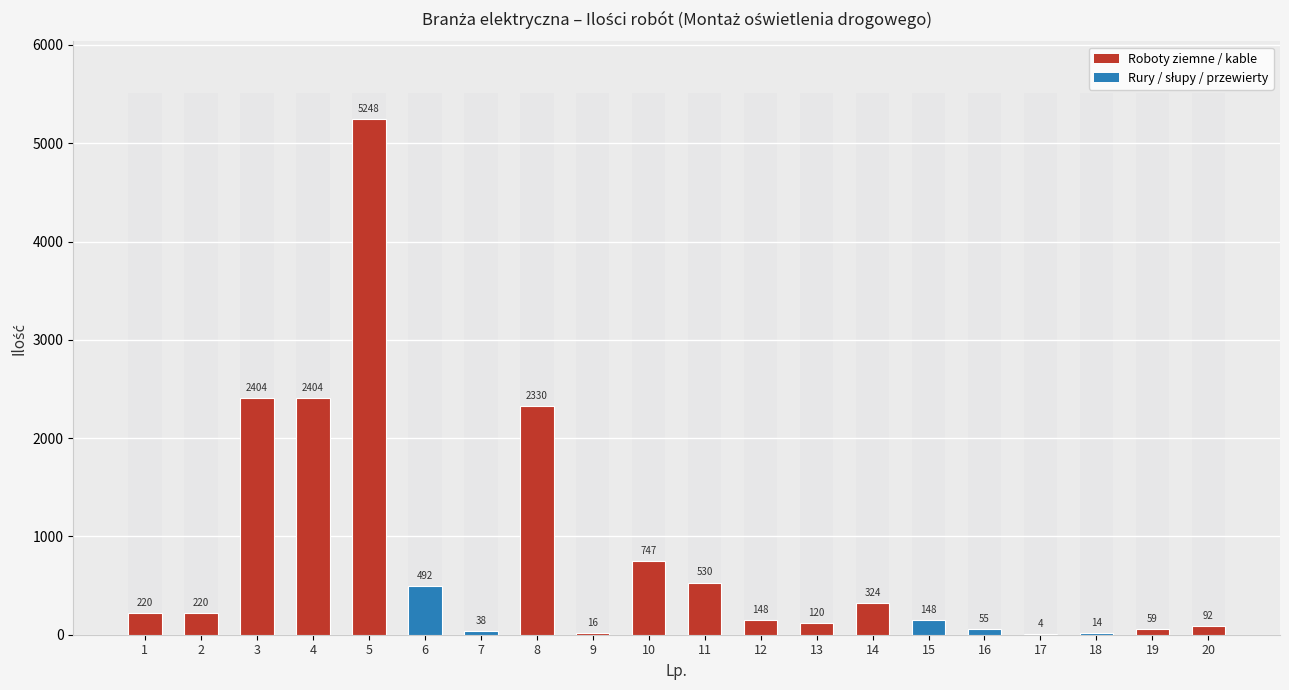

What is the ratio of the value at 3 to the value at 11?

4.5